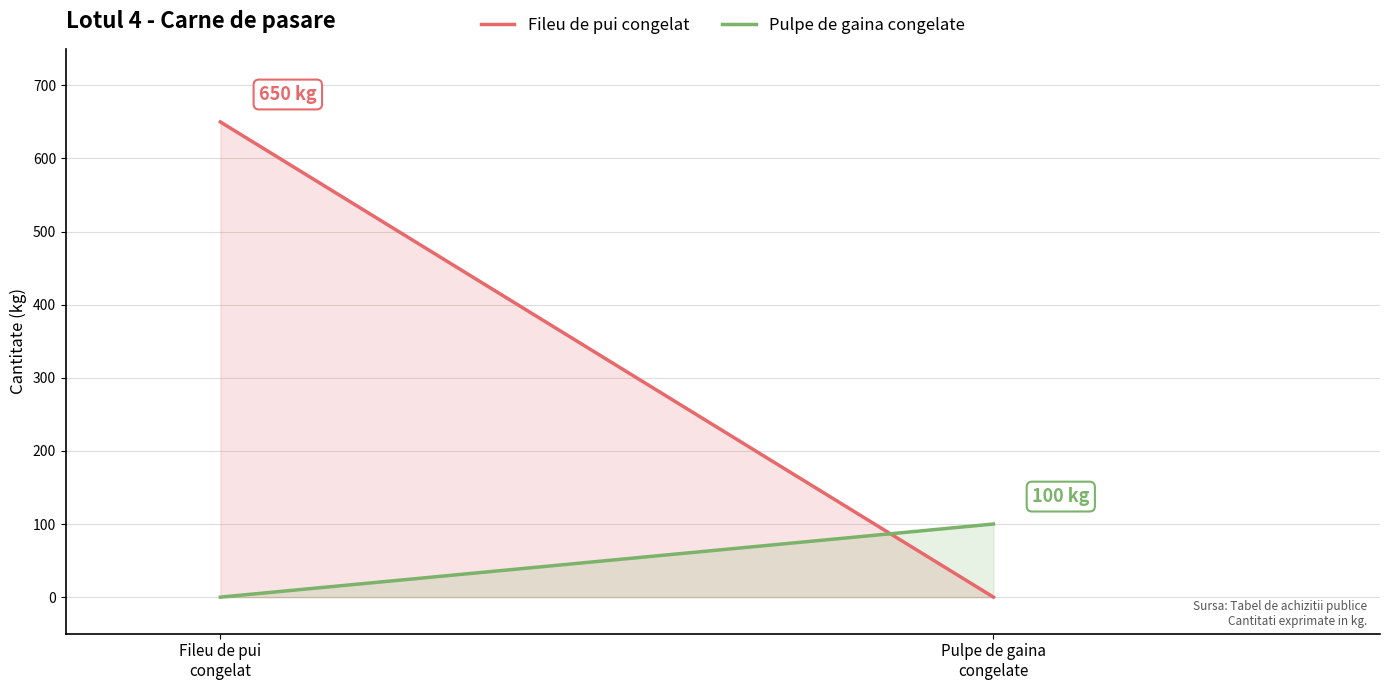

True or false: Pulpe de gaina congelate has a value of 0 at Fileu de pui
congelat.

True